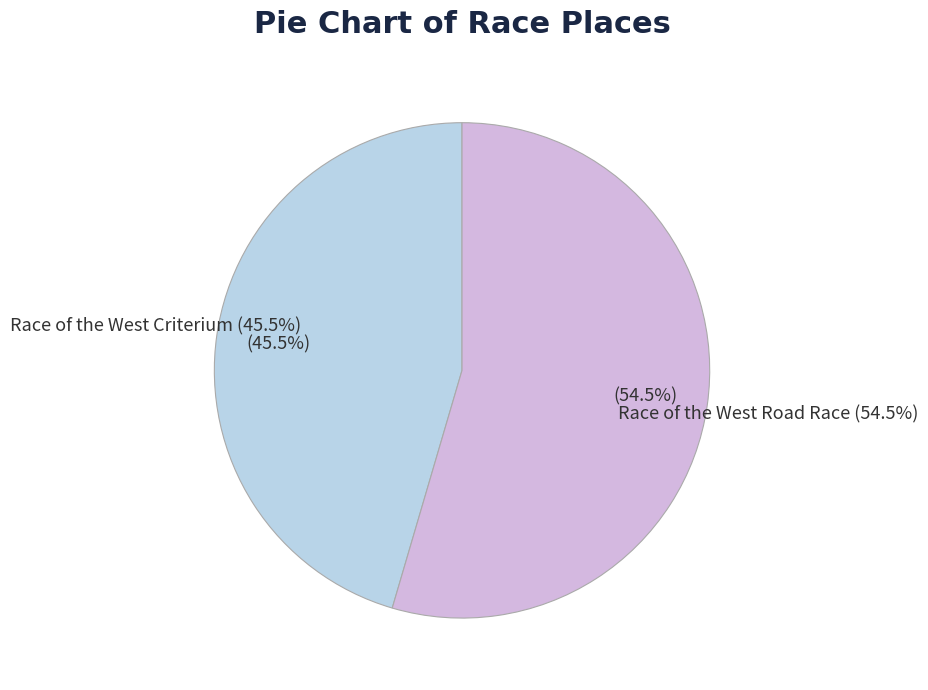

To the nearest percent, what is the difference between the largest and smallest slice percentages?

9%